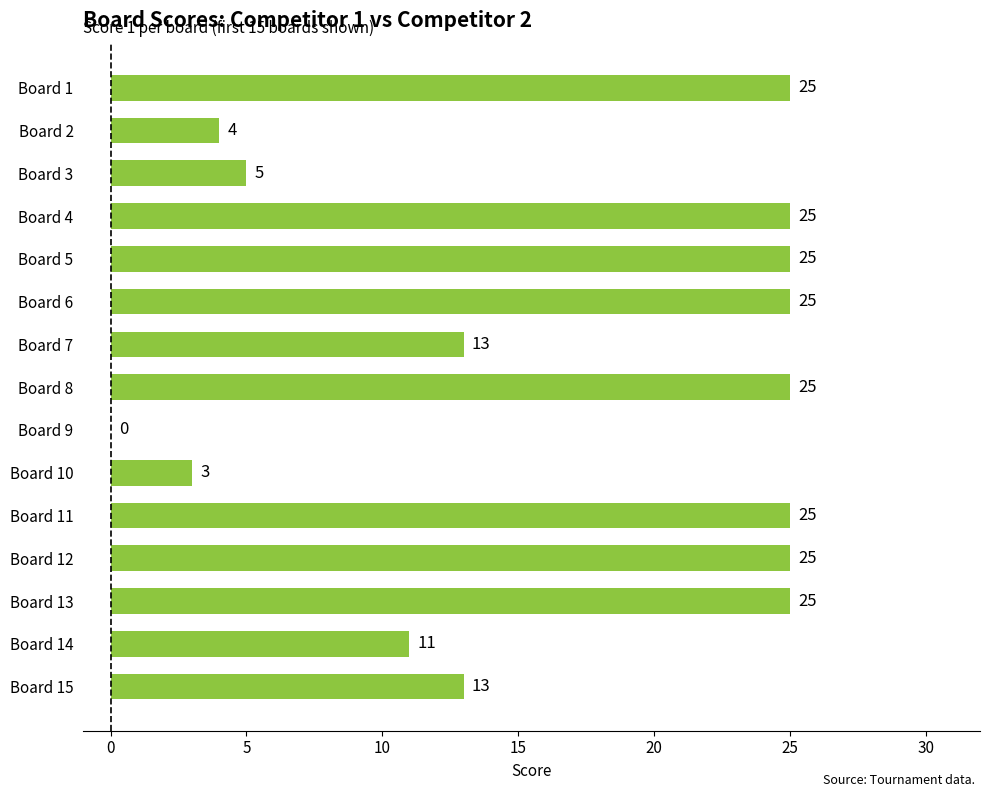

How many categories are shown in the chart?

15